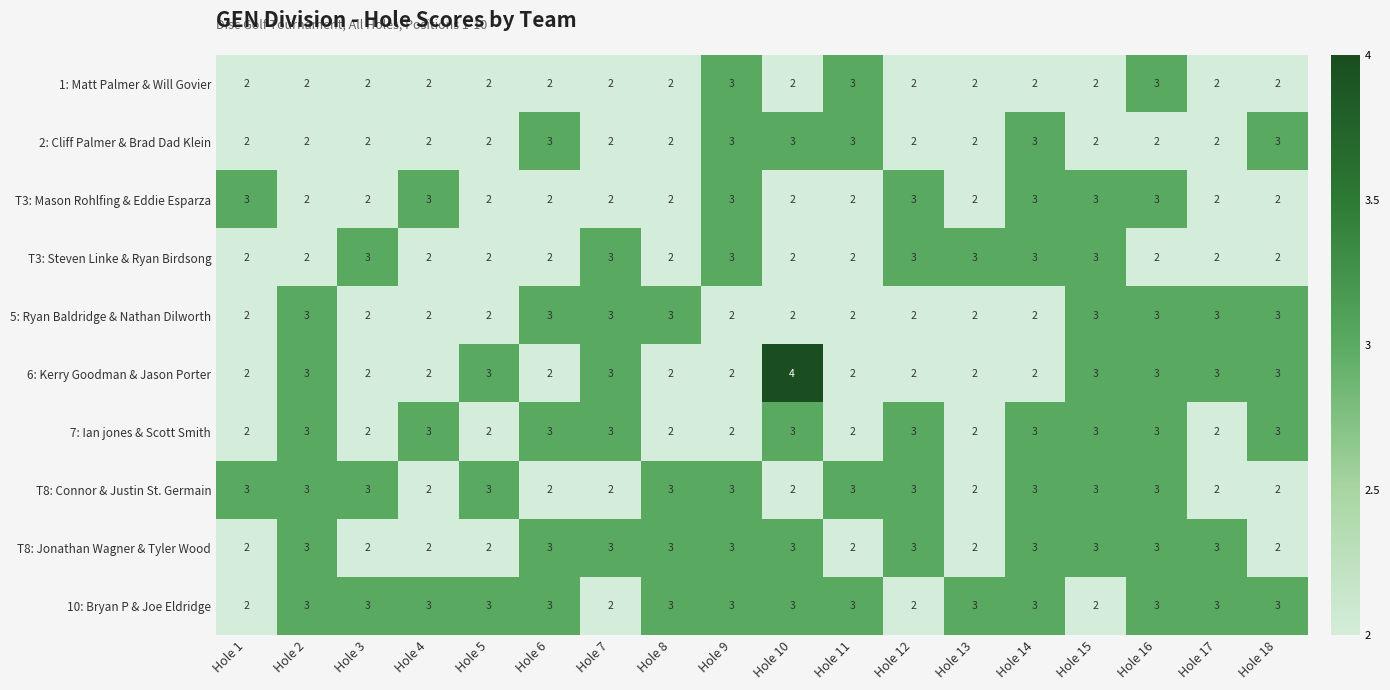

What is the sum of all 6: Kerry Goodman & Jason Porter values?

45